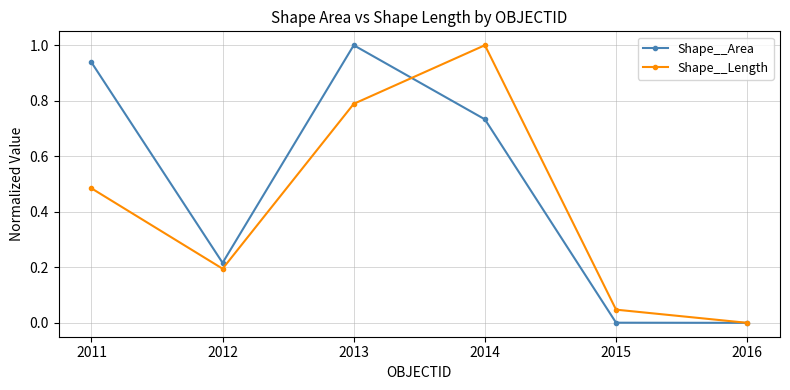

What are all the series names shown in the legend?

Shape__Area, Shape__Length